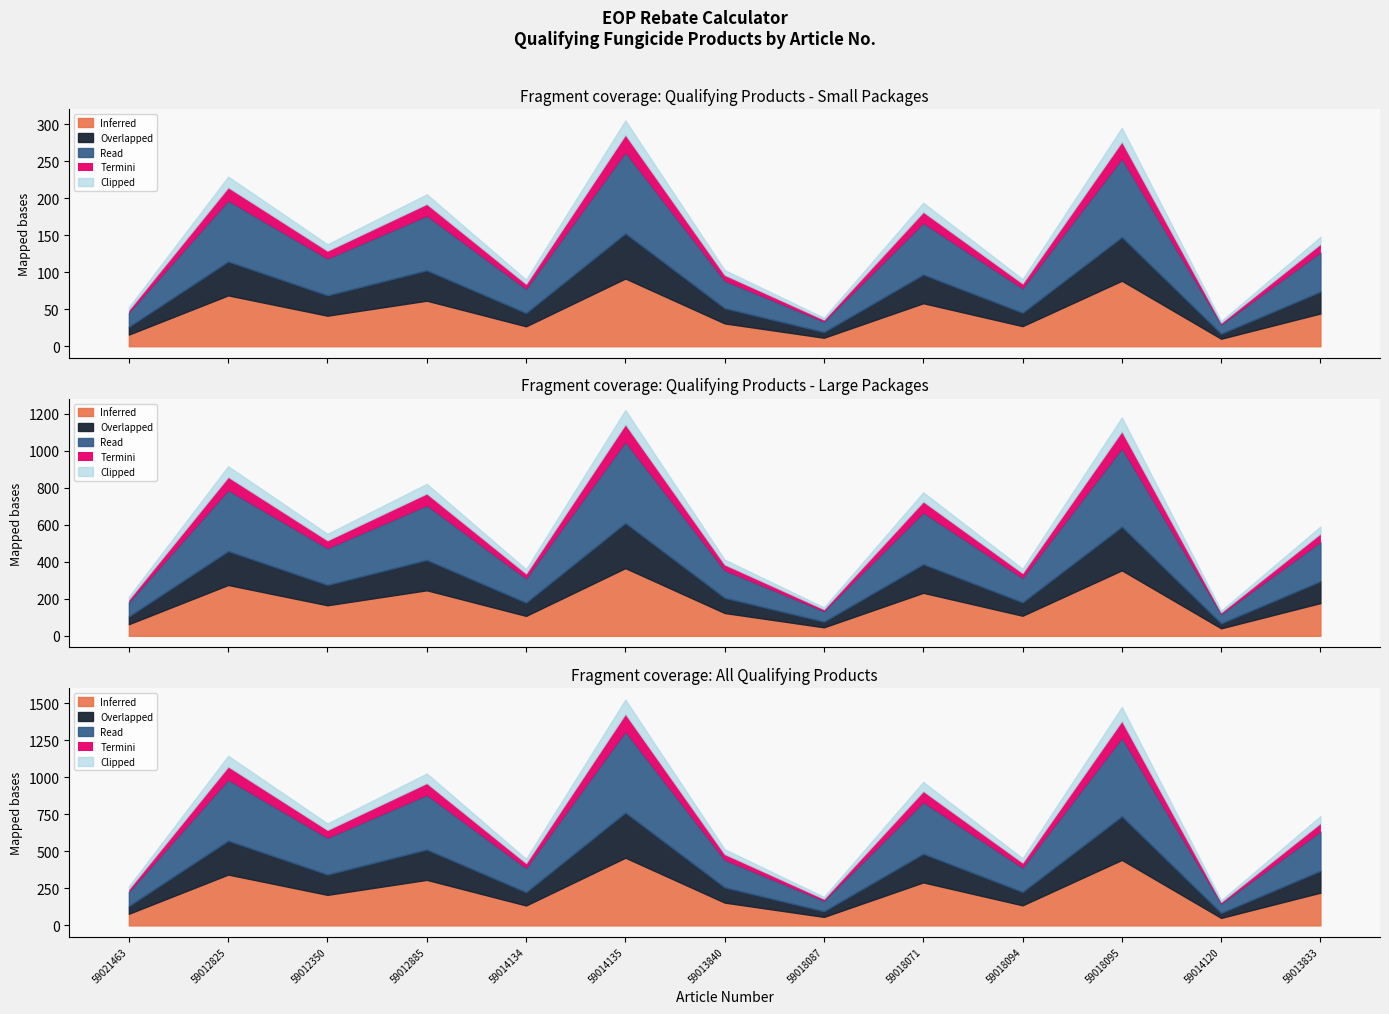

True or false: Acres High has more than 1 interior local peaks.

False